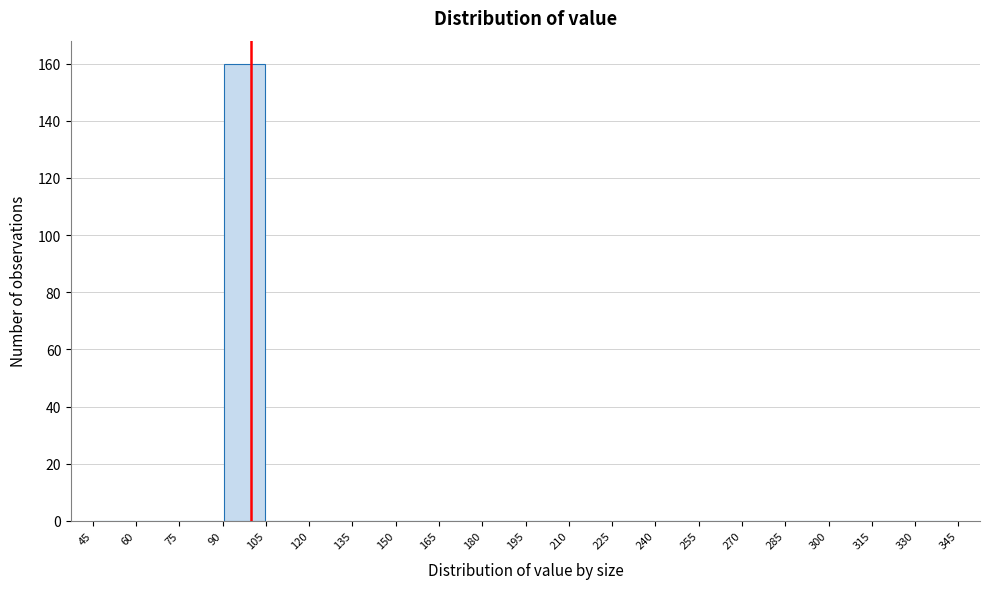

How tall is the bar that spans 90 to 105 on the x-axis? The values are not printed on the chart, so give them approximately, as read against the axis.

160